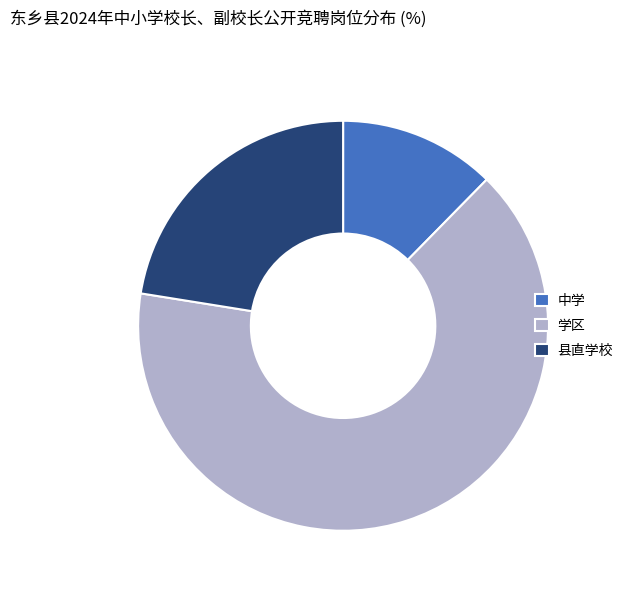

Which has a higher value, 中学 or 县直学校?

县直学校